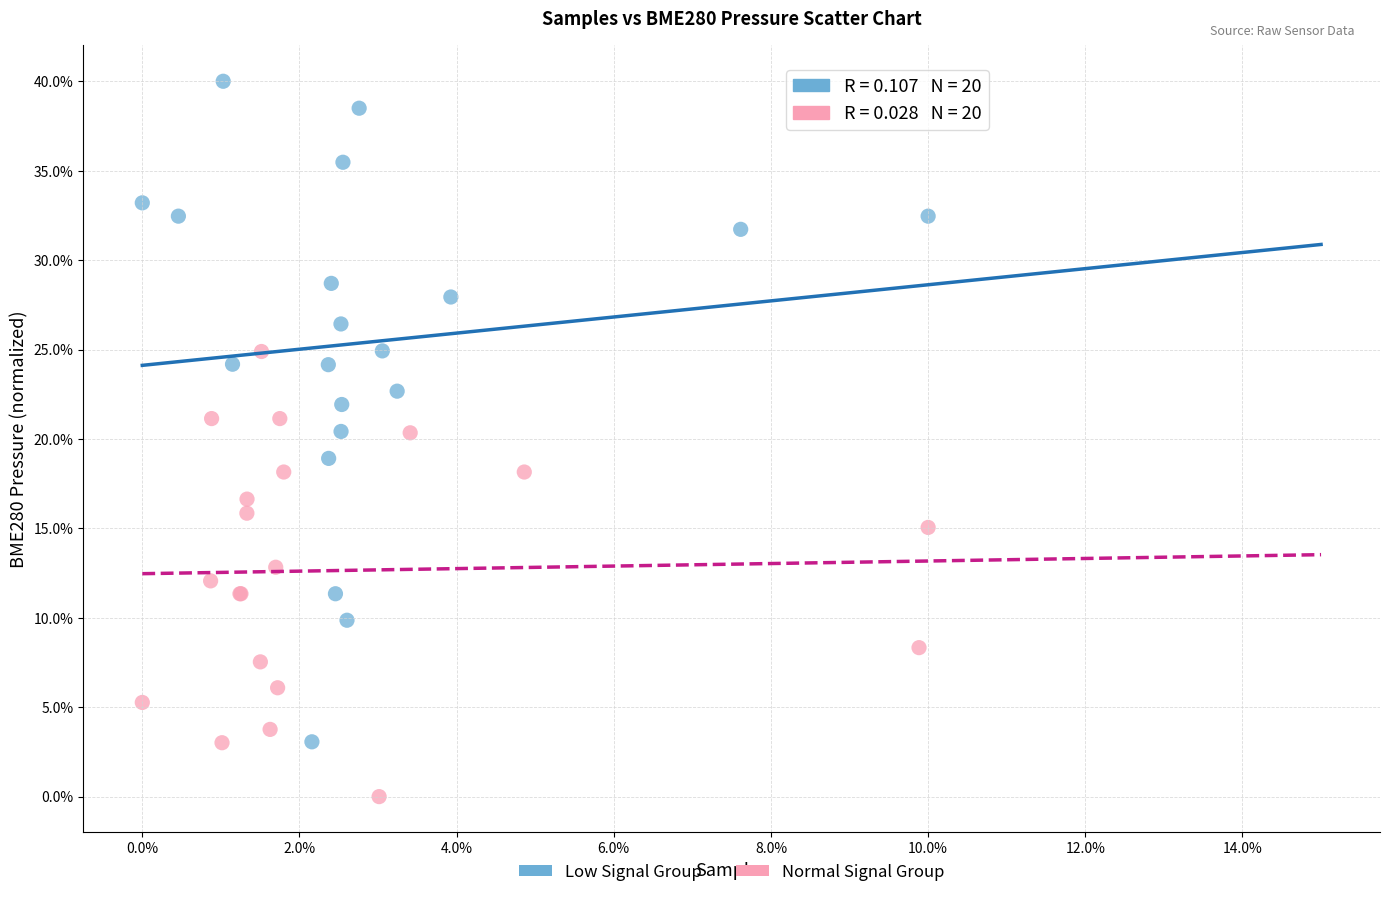

Which series has the widest spread of Y values?

Low Signal Group